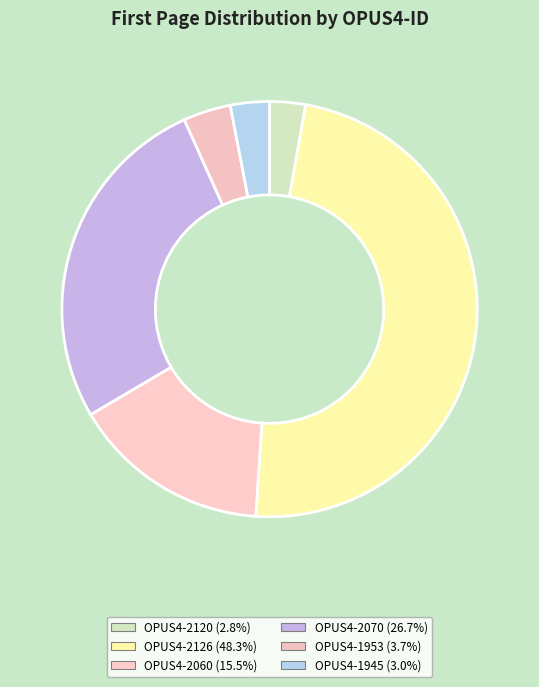

What portion of the pie excludes OPUS4-2120?

97.2%